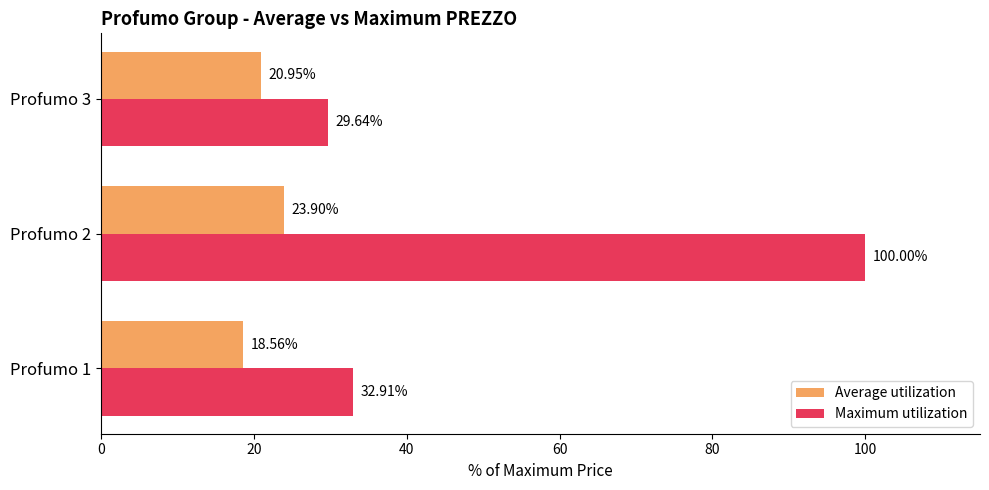

Which series has the largest total across all categories?

Maximum utilization